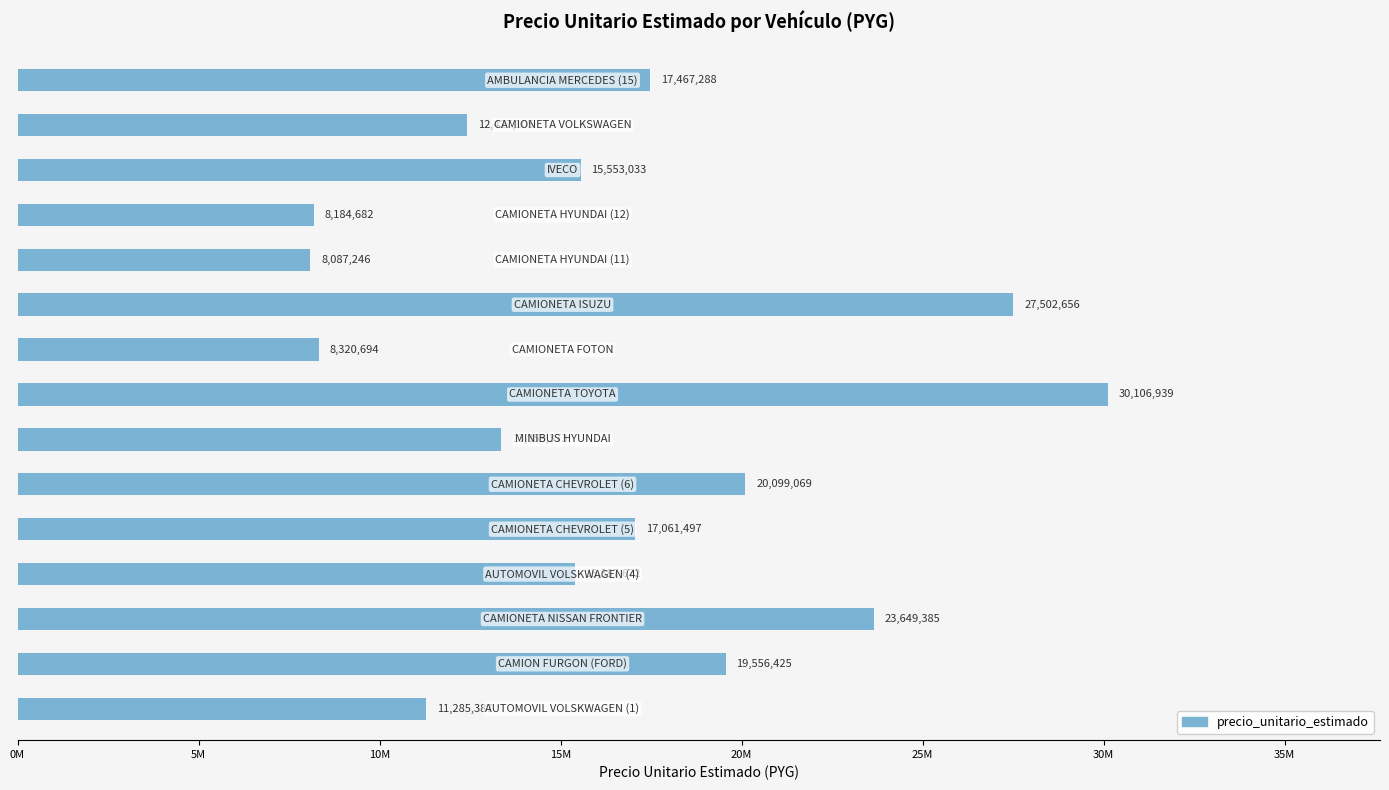

What is the average value?

16536563